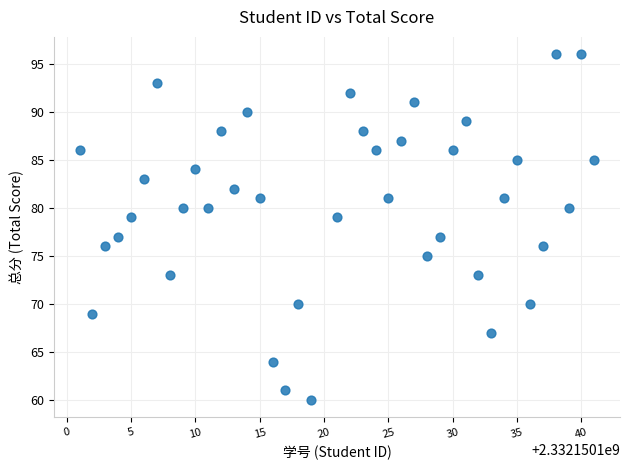

What is the range of X values (max minus min)?

40